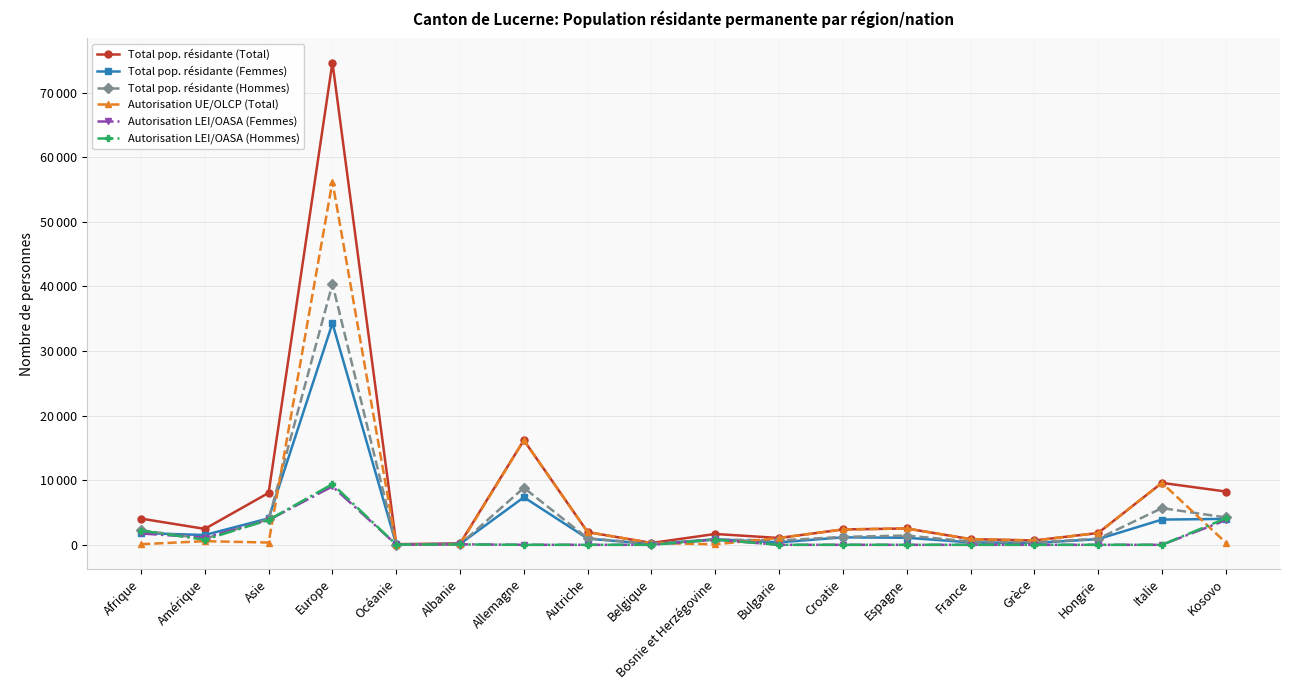

Rank the series at Europe from highest to lowest value.

Total pop. résidante (Total), Autorisation UE/OLCP (Total), Total pop. résidante (Hommes), Total pop. résidante (Femmes), Autorisation LEI/OASA (Hommes), Autorisation LEI/OASA (Femmes)